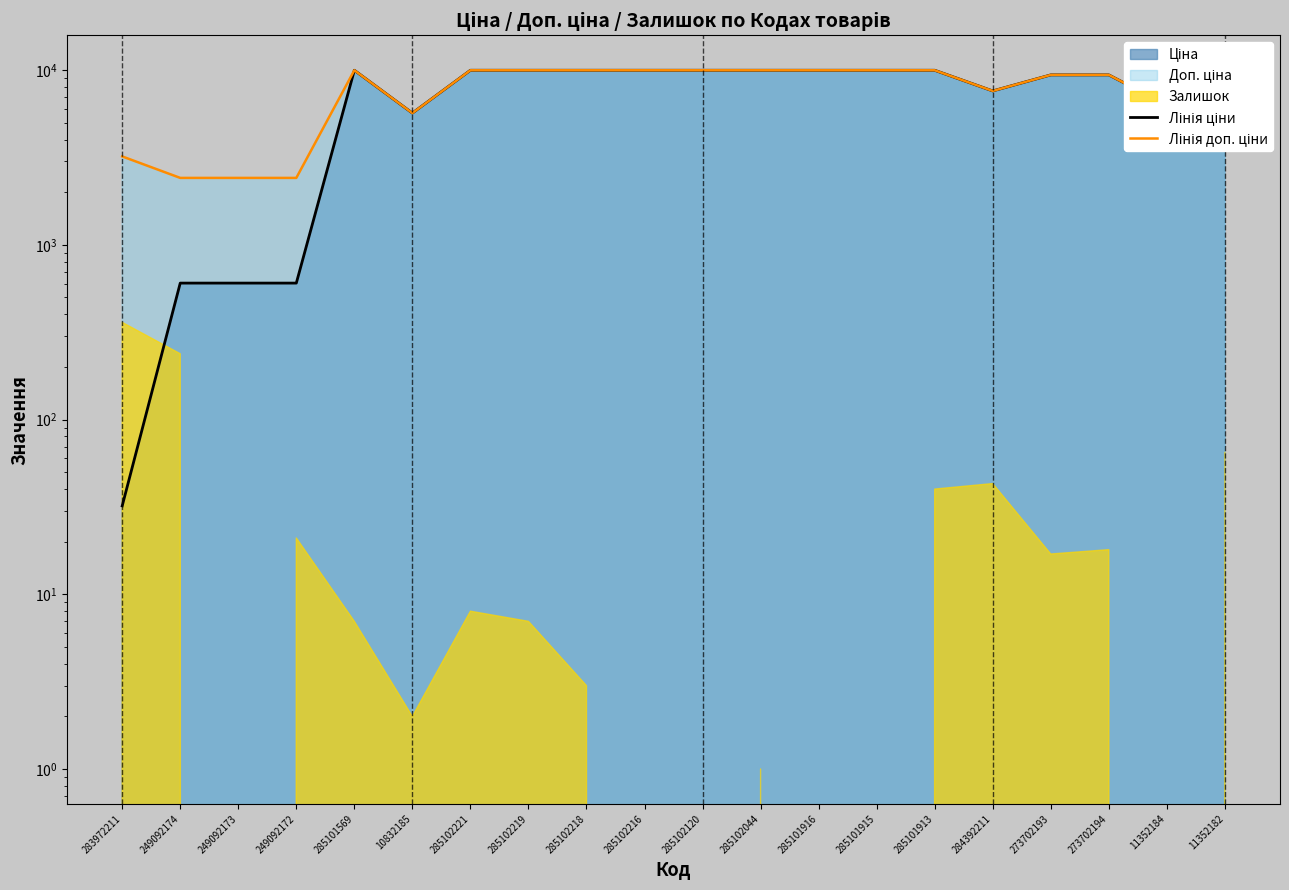

Where is Лінія доп. ціни nearest to the value 6194?

11352184